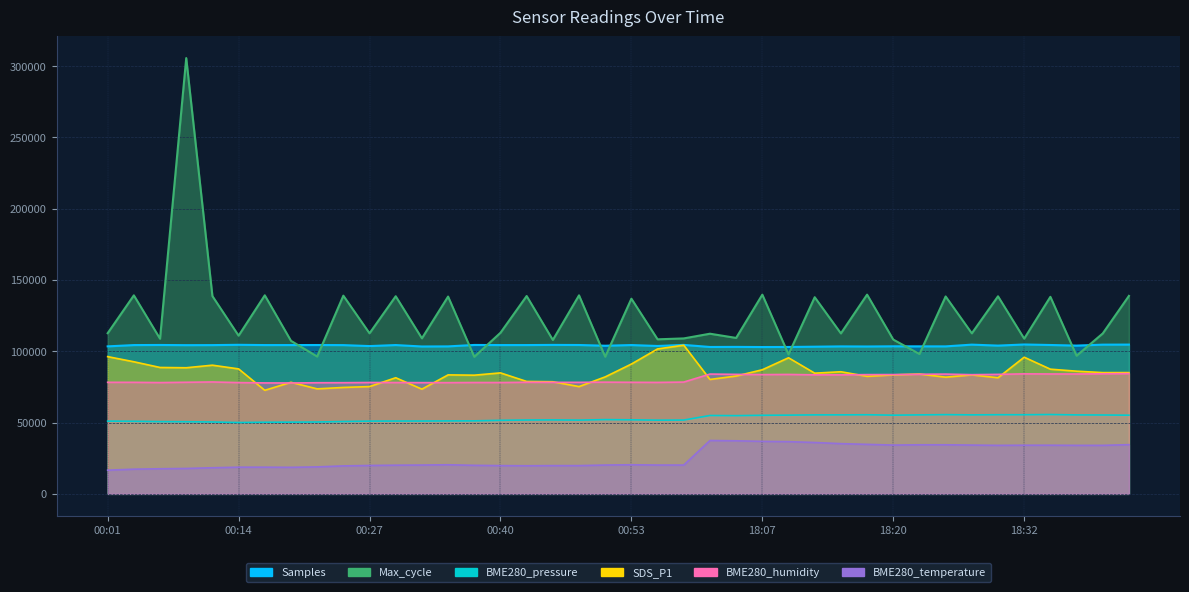

Reading left to right, transcribe all the data shown in this chart.

Samples: 00:01=103394.0	00:04=104295.0	00:07=104364.0	00:09=104238.0	00:12=104275.0	00:14=104482.0	00:17=104298.0	00:20=104305.0	00:22=104340.0	00:25=104267.0	00:27=103595.0	00:30=104307.0	00:32=103306.0	00:35=103377.0	00:37=104384.0	00:40=104303.0	00:43=104302.0	00:45=104411.0	00:48=104345.0	00:50=103839.0	00:53=104307.0	00:55=103662.0	00:58=104415.0	18:02=102965.0	18:04=103023.0	18:07=102925.0	18:09=102969.0	18:12=103163.0	18:14=103369.0	18:17=103303.0	18:20=103432.0	18:22=103400.0	18:25=103381.0	18:27=104604.0	18:30=103926.0	18:32=104706.0	18:35=104351.0	18:37=103935.0	18:40=104592.0	18:43=104637.0
BME280_pressure: 00:01=50992.5	00:04=50867.0	00:07=50637.0	00:09=50553.0	00:12=50385.0	00:14=50000.0	00:17=50206.0	00:20=50265.5	00:22=50369.5	00:25=50707.5	00:27=50993.0	00:30=51037.0	00:32=51046.5	00:35=51133.5	00:37=51174.0	00:40=51541.5	00:43=51762.0	00:45=51832.5	00:48=51696.0	00:50=52049.5	00:53=51905.0	00:55=51663.5	00:58=51732.5	18:02=54937.5	18:04=54834.5	18:07=55074.5	18:09=55186.0	18:12=55356.5	18:14=55371.0	18:17=55447.5	18:20=55154.5	18:22=55360.5	18:25=55541.5	18:27=55368.5	18:30=55479.5	18:32=55471.5	18:35=55625.5	18:37=55341.5	18:40=55281.0	18:43=55146.5
SDS_P1: 00:01=96200.0	00:04=92600.0	00:07=88600.0	00:09=88400.0	00:12=90200.0	00:14=87600.0	00:17=72600.0	00:20=78200.0	00:22=73600.0	00:25=74600.0	00:27=75200.0	00:30=81400.0	00:32=73400.0	00:35=83400.0	00:37=83200.0	00:40=84800.0	00:43=78800.0	00:45=78600.0	00:48=75200.0	00:50=82000.0	00:53=91000.0	00:55=101600.0	00:58=104200.0	18:02=80200.0	18:04=82600.0	18:07=87000.0	18:09=95400.0	18:12=84600.0	18:14=85600.0	18:17=82400.0	18:20=83400.0	18:22=84000.0	18:25=81800.0	18:27=83400.0	18:30=81400.0	18:32=95800.0	18:35=87400.0	18:37=86000.0	18:40=85000.0	18:43=85000.0
BME280_humidity: 00:01=78200.0	00:04=78190.0	00:07=78010.0	00:09=78230.0	00:12=78440.0	00:14=78000.0	00:17=77770.0	00:20=77730.0	00:22=77900.0	00:25=77930.0	00:27=78060.0	00:30=78030.0	00:32=77970.0	00:35=77960.0	00:37=78060.0	00:40=78040.0	00:43=78220.0	00:45=78180.0	00:48=78170.0	00:50=78310.0	00:53=78210.0	00:55=78130.0	00:58=78360.0	18:02=83970.0	18:04=83770.0	18:07=83600.0	18:09=83720.0	18:12=83430.0	18:14=83420.0	18:17=83590.0	18:20=83630.0	18:22=83820.0	18:25=83950.0	18:27=83550.0	18:30=83760.0	18:32=84120.0	18:35=84030.0	18:37=84010.0	18:40=84160.0	18:43=84300.0
BME280_temperature: 00:01=16600.0	00:04=17300.0	00:07=17600.0	00:09=17800.0	00:12=18300.0	00:14=18700.0	00:17=18700.0	00:20=18600.0	00:22=18900.0	00:25=19600.0	00:27=19900.0	00:30=20100.0	00:32=20200.0	00:35=20400.0	00:37=20000.0	00:40=19800.0	00:43=19700.0	00:45=19800.0	00:48=19800.0	00:50=20200.0	00:53=20400.0	00:55=20200.0	00:58=20200.0	18:02=37400.0	18:04=37200.0	18:07=36800.0	18:09=36600.0	18:12=36000.0	18:14=35200.0	18:17=34700.0	18:20=34200.0	18:22=34400.0	18:25=34400.0	18:27=34200.0	18:30=34000.0	18:32=34100.0	18:35=34100.0	18:37=34000.0	18:40=34000.0	18:43=34500.0
Max_cycle: 00:01=112617.0	00:04=139160.0	00:07=108745.0	00:09=305483.0	00:12=138631.0	00:14=110893.0	00:17=139186.0	00:20=107285.0	00:22=96262.0	00:25=138943.0	00:27=112539.0	00:30=138533.0	00:32=109034.0	00:35=138313.0	00:37=96073.0	00:40=112913.0	00:43=138685.0	00:45=107876.0	00:48=139163.0	00:50=96128.0	00:53=136814.0	00:55=108331.0	00:58=108967.0	18:02=112262.0	18:04=109311.0	18:07=139640.0	18:09=97762.0	18:12=137850.0	18:14=112473.0	18:17=139654.0	18:20=108156.0	18:22=98047.0	18:25=138377.0	18:27=112535.0	18:30=138481.0	18:32=108805.0	18:35=138122.0	18:37=96824.0	18:40=112447.0	18:43=138777.0